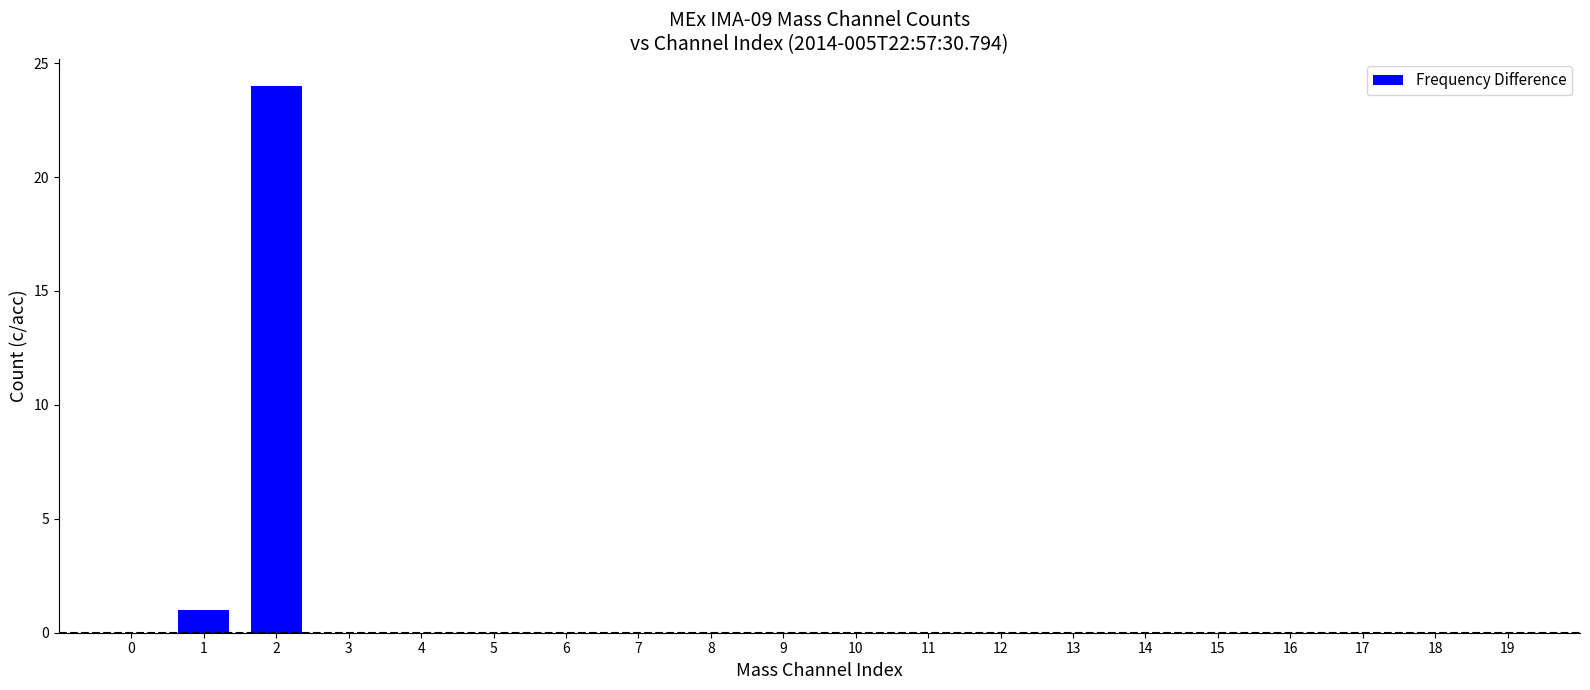

Which has a higher value, 1 or 11?

1